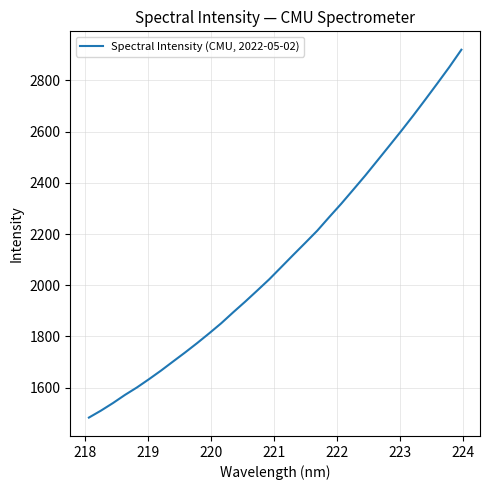

What is the smallest value displayed?

1483.4